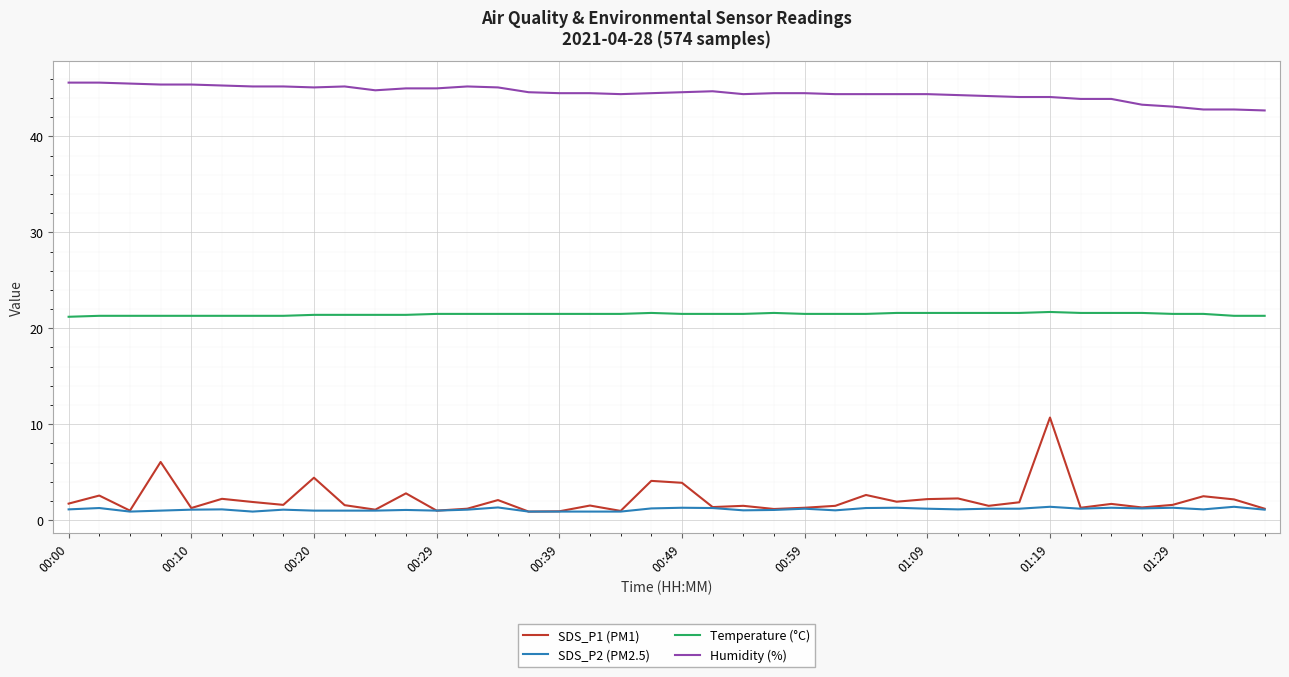

What is the maximum value for SDS_P2 (PM2.5)?

1.4